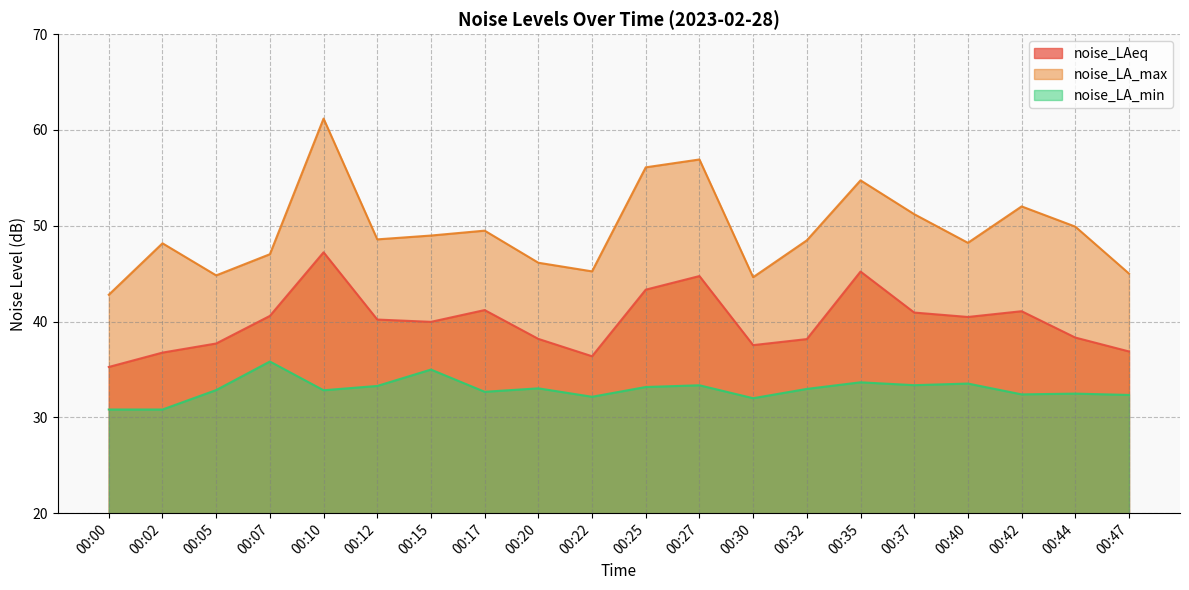

Does the chart have visible grid lines?

Yes